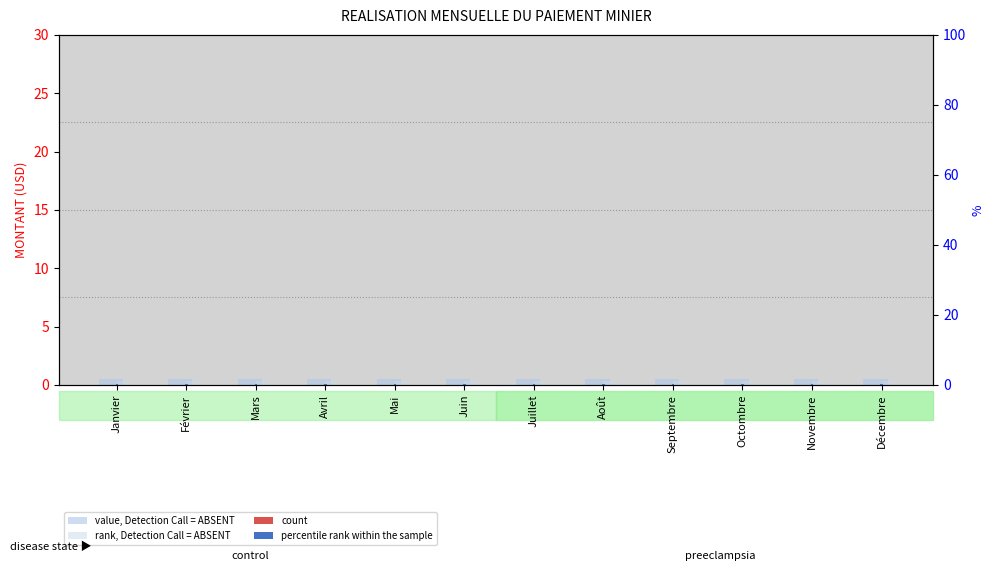

The value of rank, Detection Call = ABSENT at Janvier is 0.5. True or false?

False